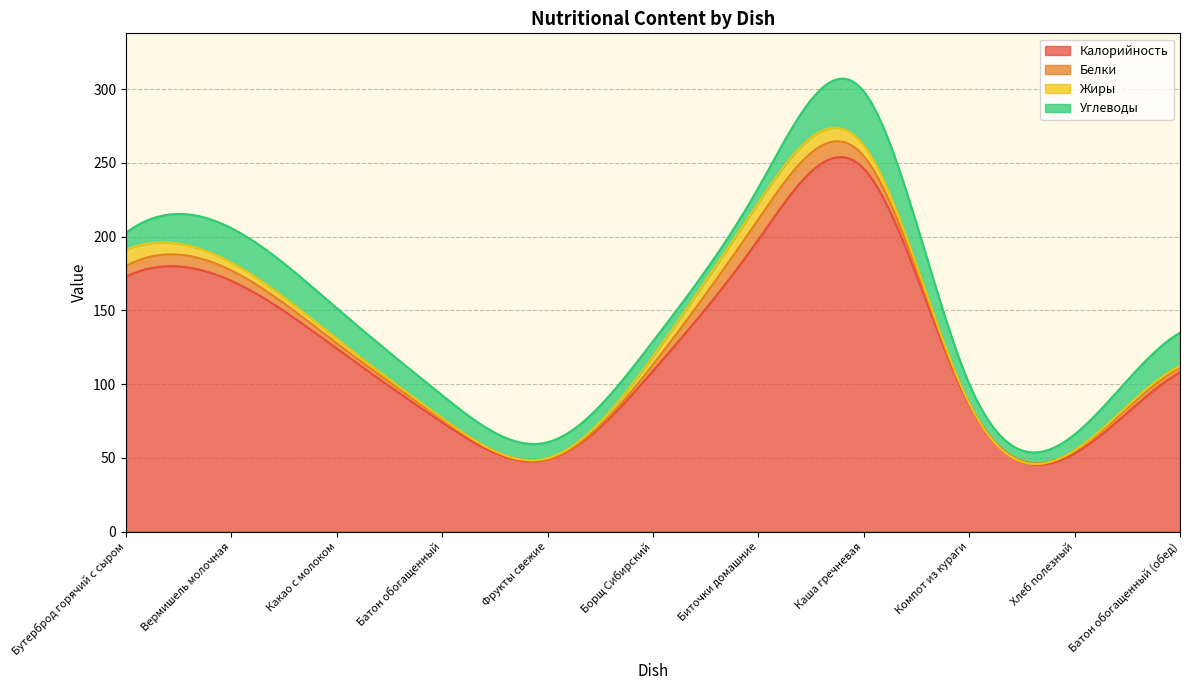

Which series has the widest spread of values?

Калорийность